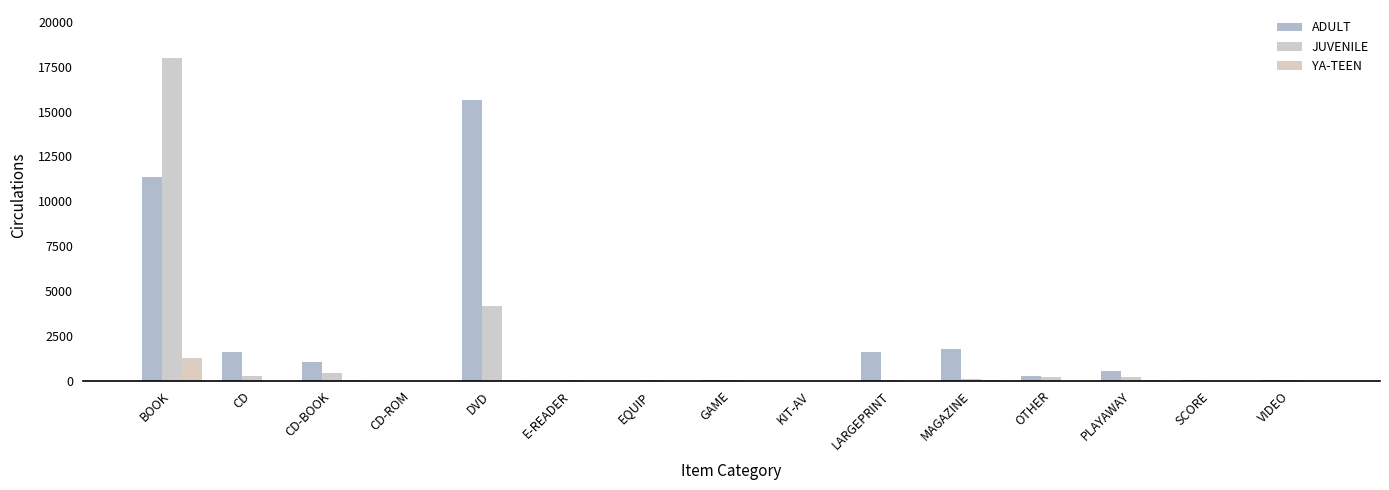

At which category is the sum across all series the highest?

BOOK